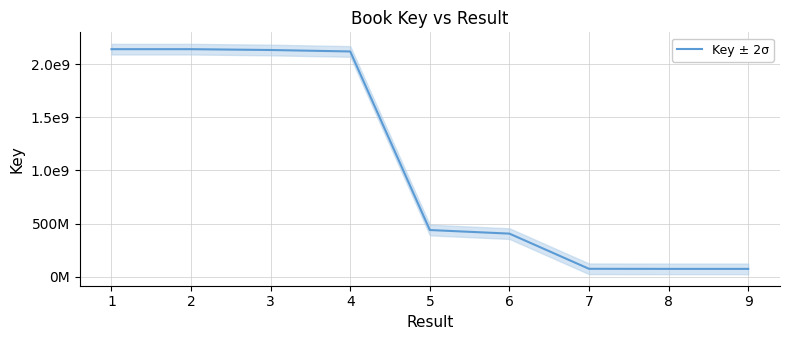

How many interior local peaks (higher than both neighbors) does the data have?

1